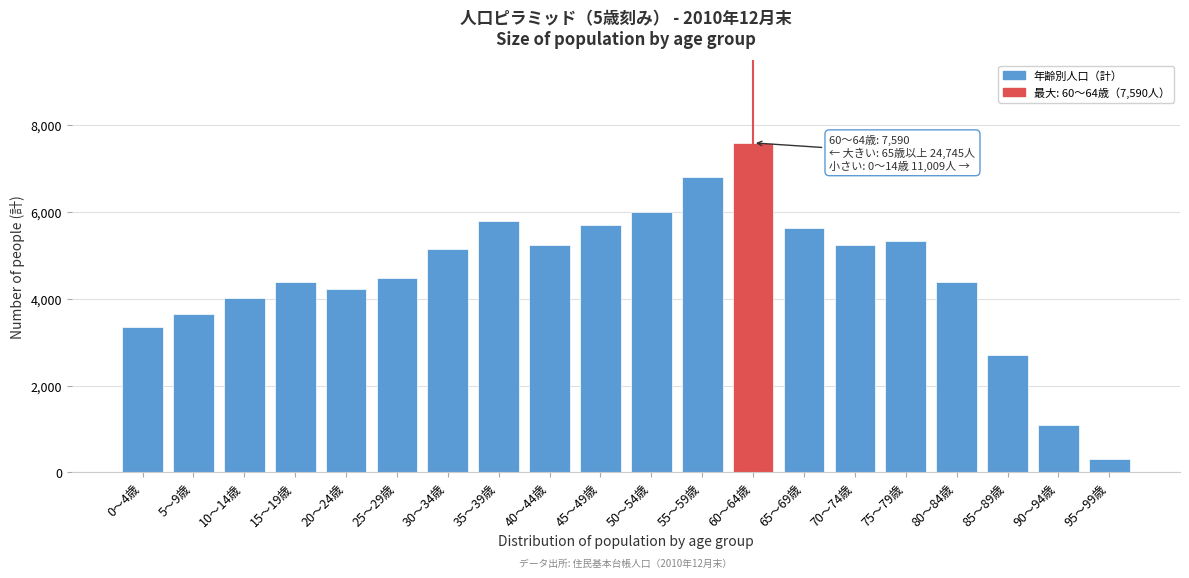

What is the difference between the second highest and second lowest values?

5705